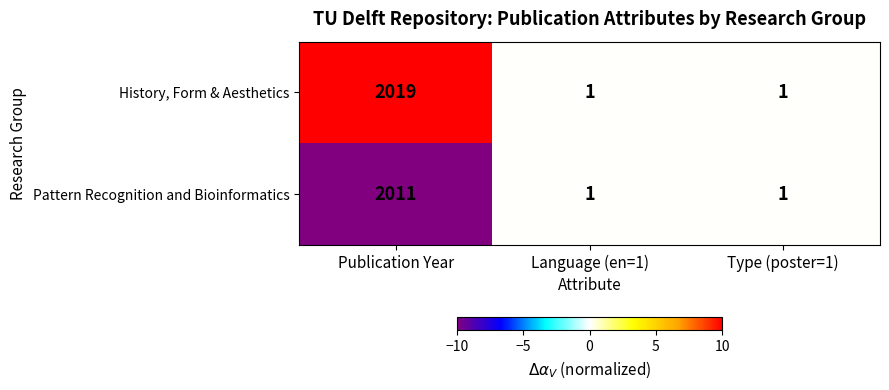

How many series are shown in this chart?

2